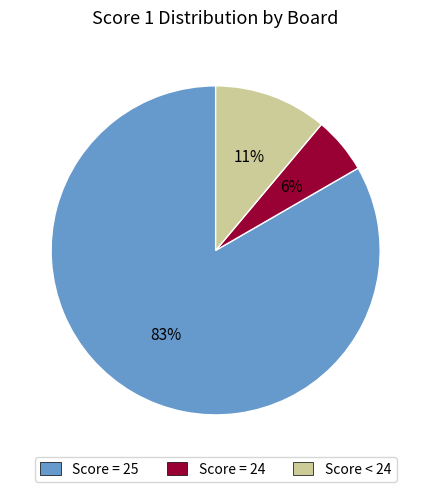

What percentage is the Score = 24 slice, to the nearest percent?

6%